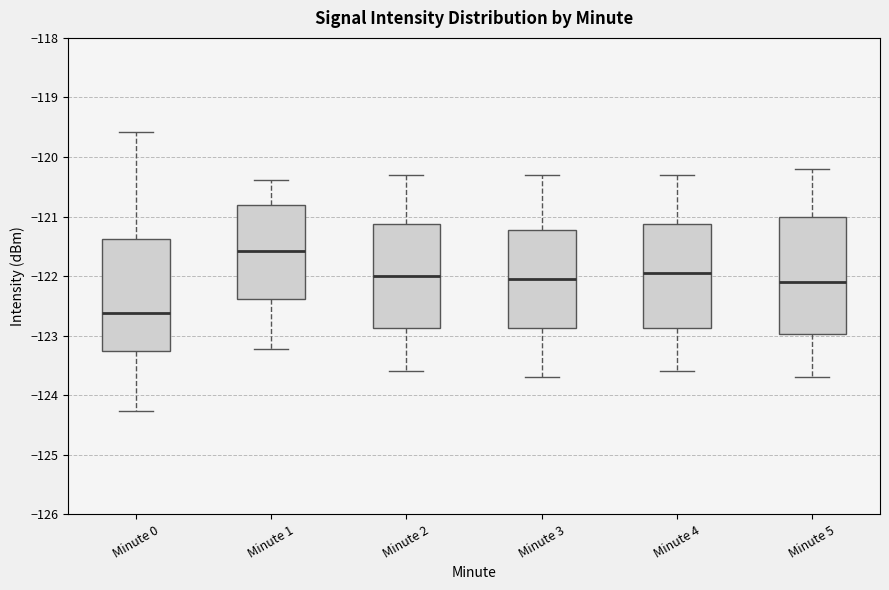

Reading left to right, read every box against the y-axis: the position of its median line, the range the box covers, and the ends of its whiskers. The values are not printed on the chart, so give them approximately, as read against the axis.

Minute 0: median -122.6, box -123.3 to -121.4, whiskers -124.3 to -119.6
Minute 1: median -121.6, box -122.4 to -120.8, whiskers -123.2 to -120.4
Minute 2: median -122.0, box -122.9 to -121.1, whiskers -123.6 to -120.3
Minute 3: median -122.0, box -122.9 to -121.2, whiskers -123.7 to -120.3
Minute 4: median -121.9, box -122.9 to -121.1, whiskers -123.6 to -120.3
Minute 5: median -122.1, box -123.0 to -121.0, whiskers -123.7 to -120.2